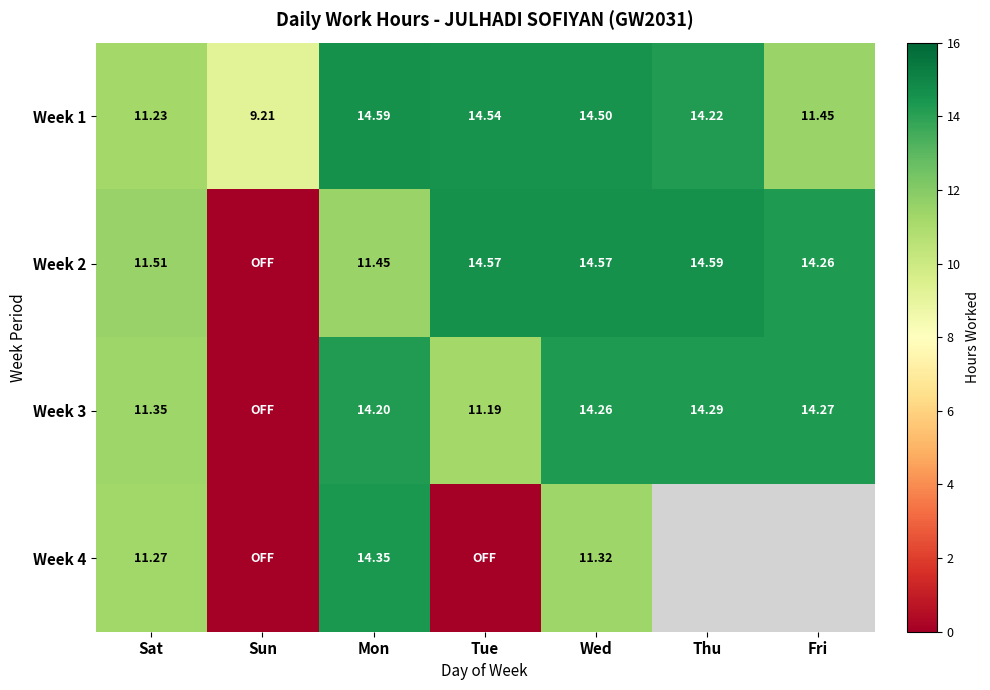

Is the value of Week 3 at Sat greater than the value of Week 2 at Tue?

No